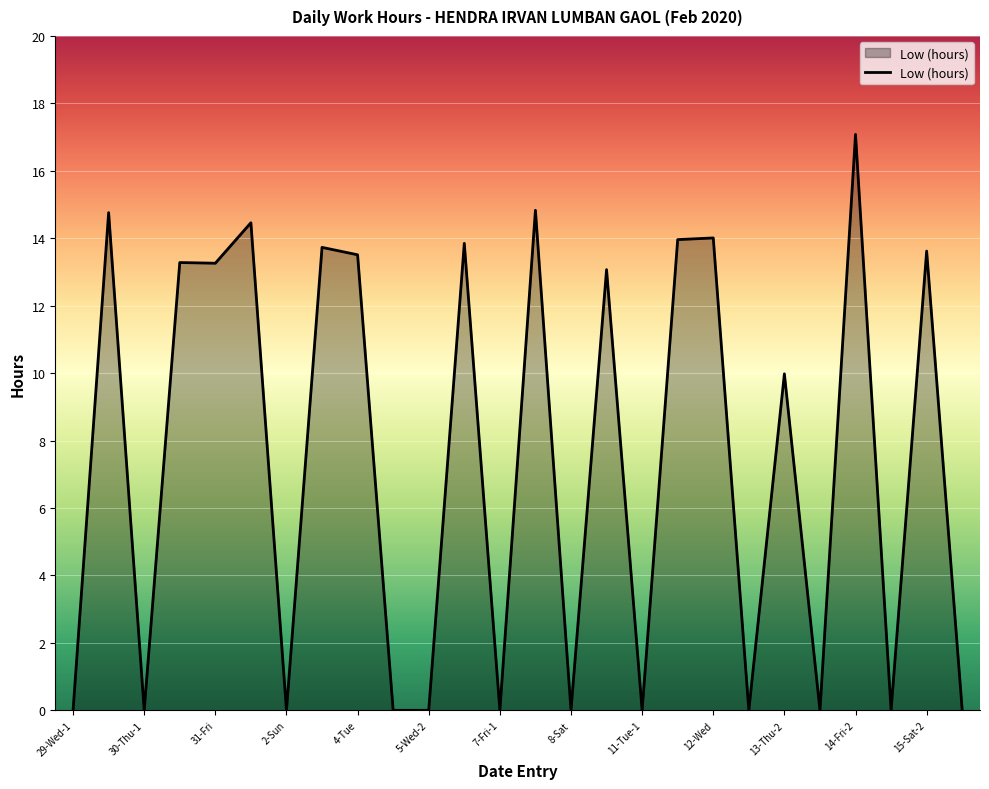

How many values are below 13?

13